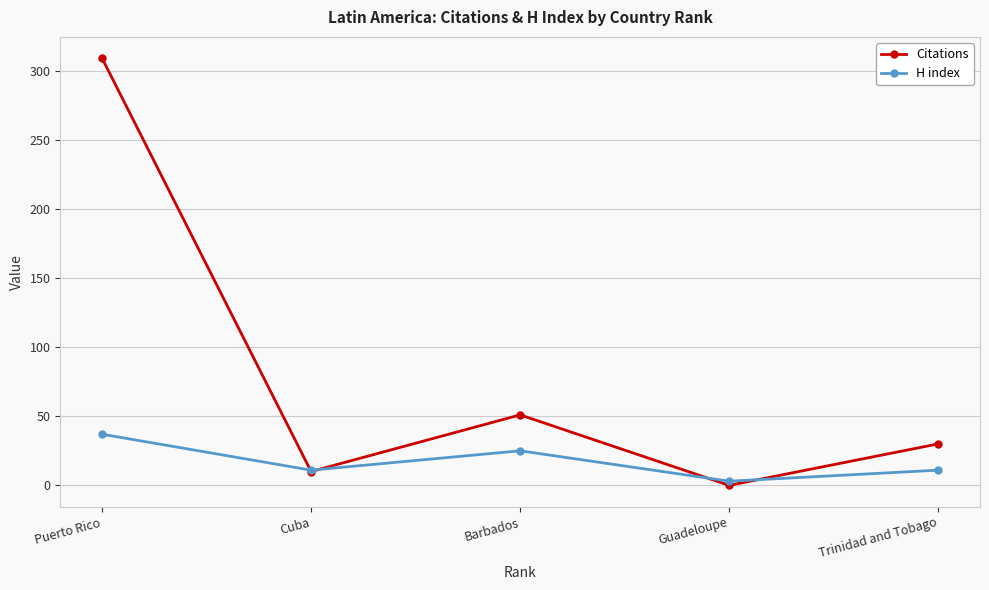

Where is H index nearest to the value 20?

Barbados